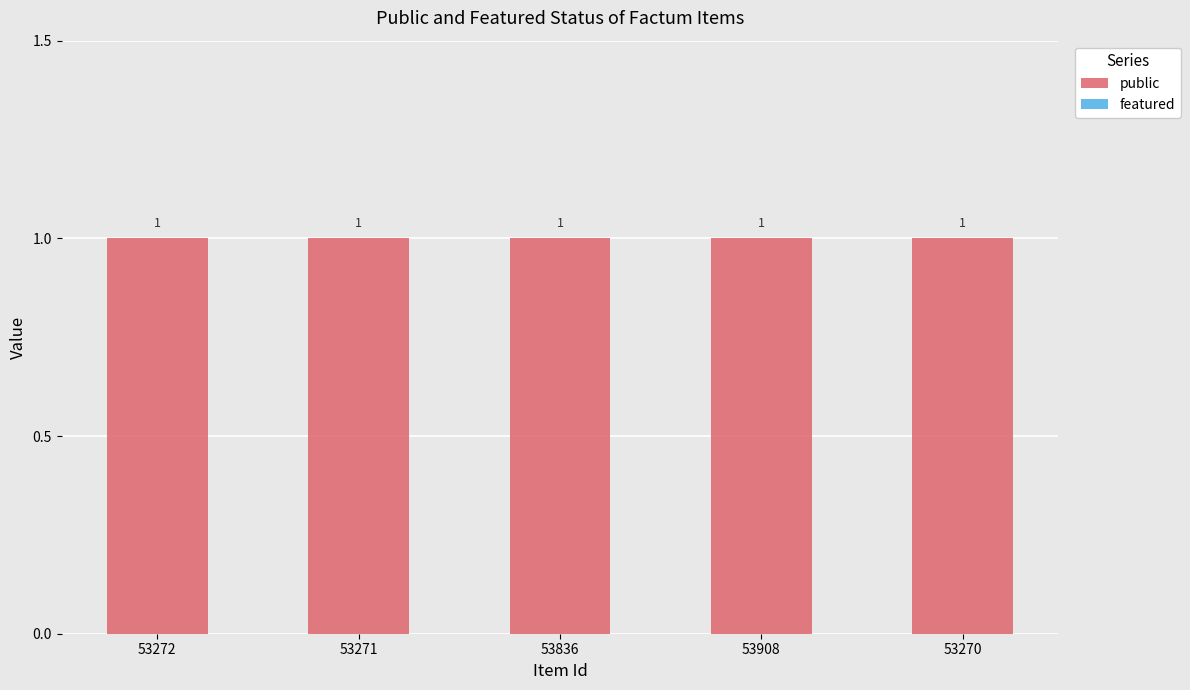

At which label does featured reach its minimum?

53272